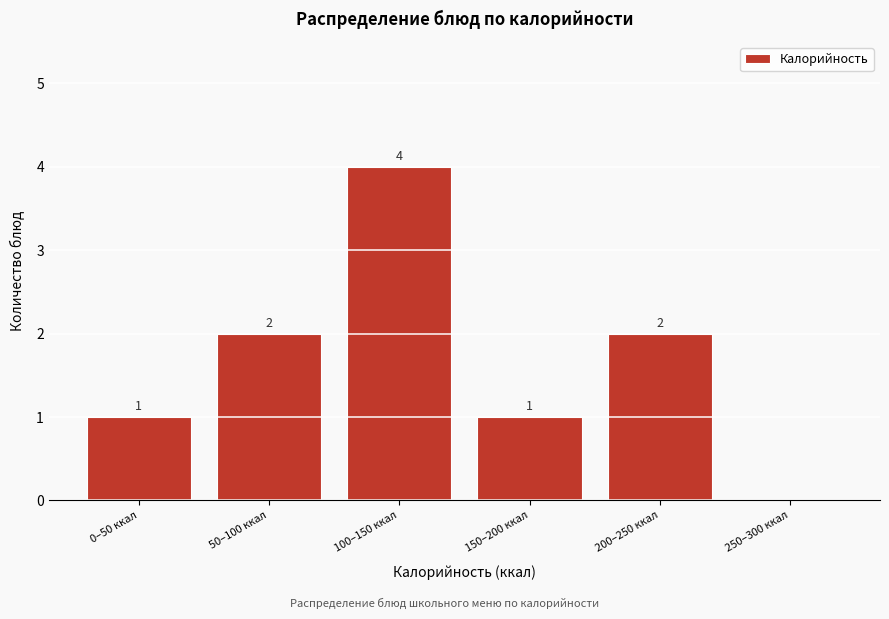

Reading left to right, list all the values displayed in this chart.

0–50 ккал=1	50–100 ккал=2	100–150 ккал=4	150–200 ккал=1	200–250 ккал=2	250–300 ккал=0